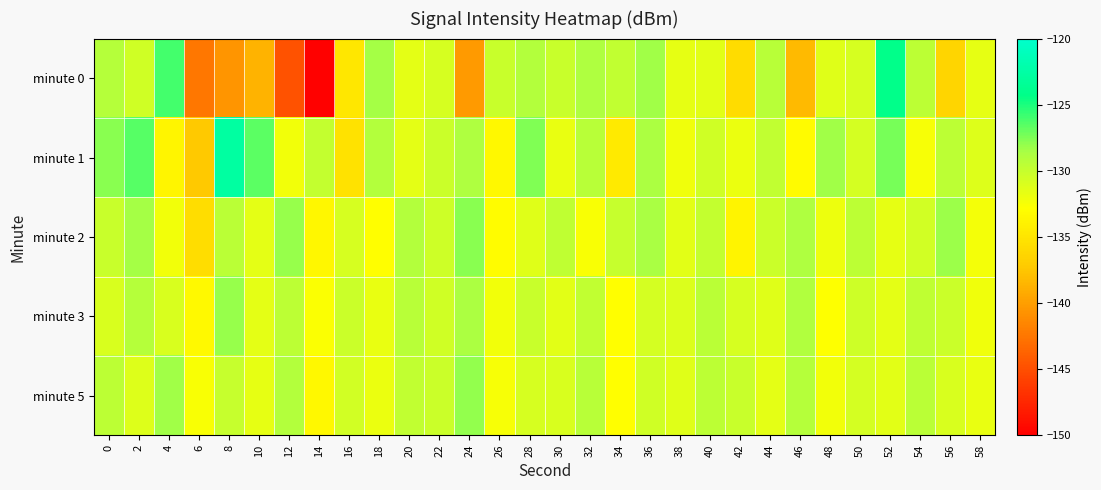

What is the greatest value displayed?

-122.8